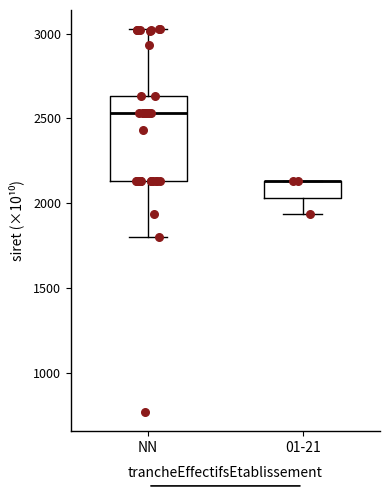

Reading left to right, read every box against the y-axis: the position of its median line, the range the box covers, and the ends of its whiskers. The values are not printed on the chart, so give them approximately, as read against the axis.

NN: median 2550, box 2150 to 2650, whiskers 1800 to 3050
01-21: median 2150 (drawn on the box's upper edge), box 2050 to 2150, whiskers 1950 to 2150